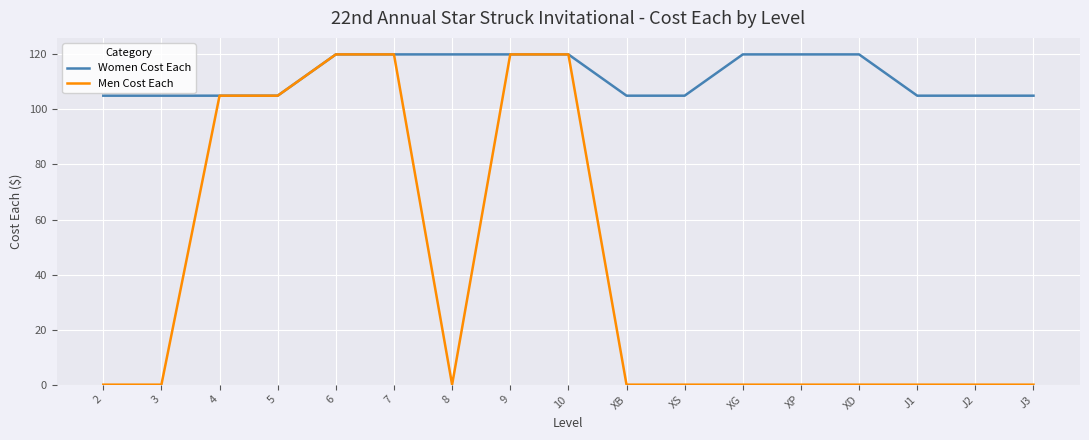

At how many categories does at least one series exceed 95?

17